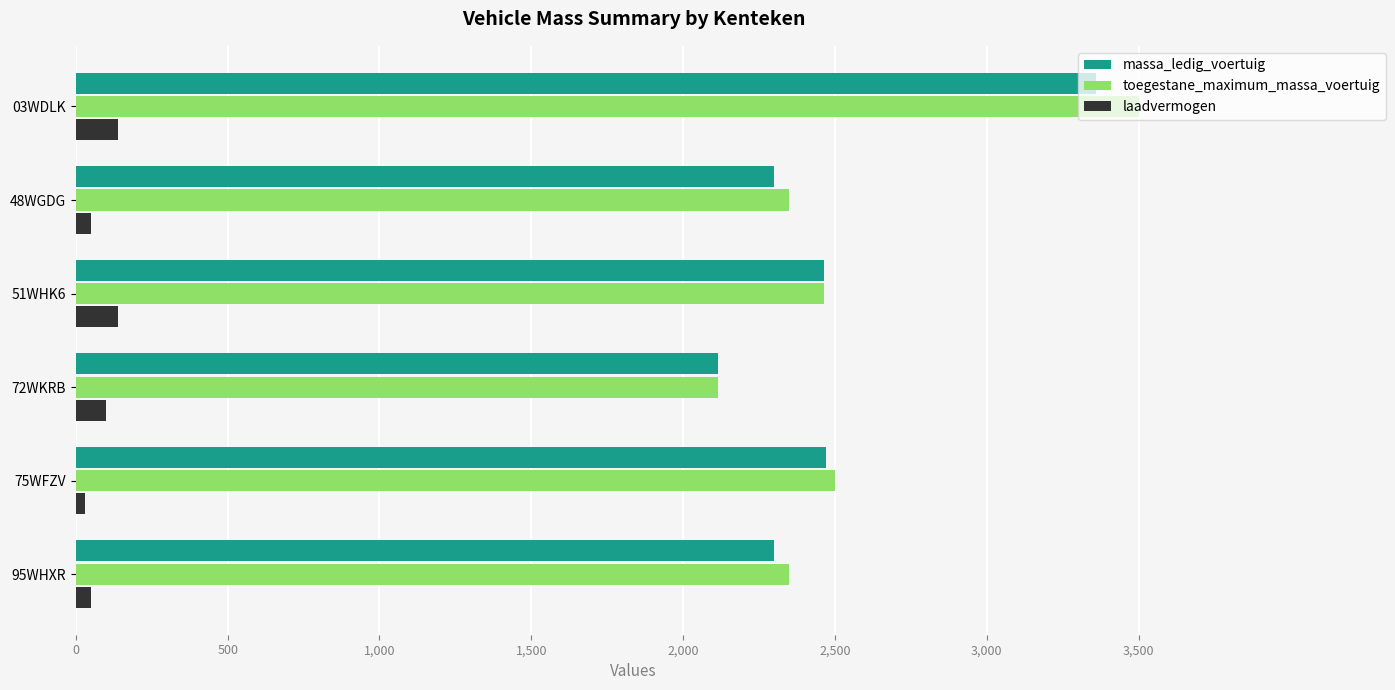

At how many categories does at least one series exceed 3382?

1